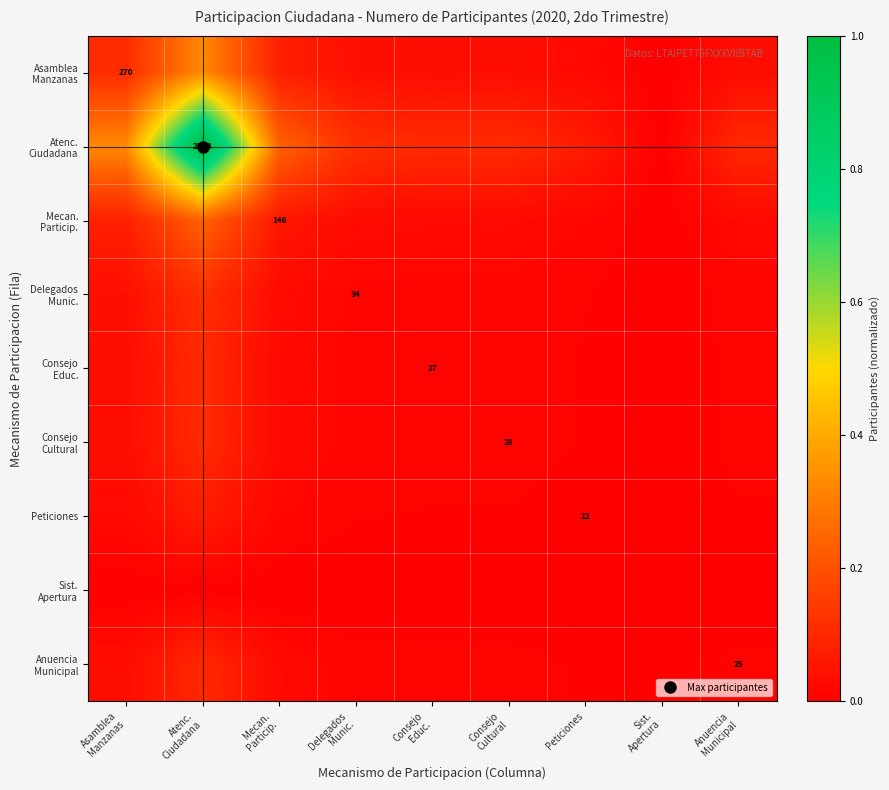

Where is Anuencia Municipal nearest to the value 0?

Sist. Apertura